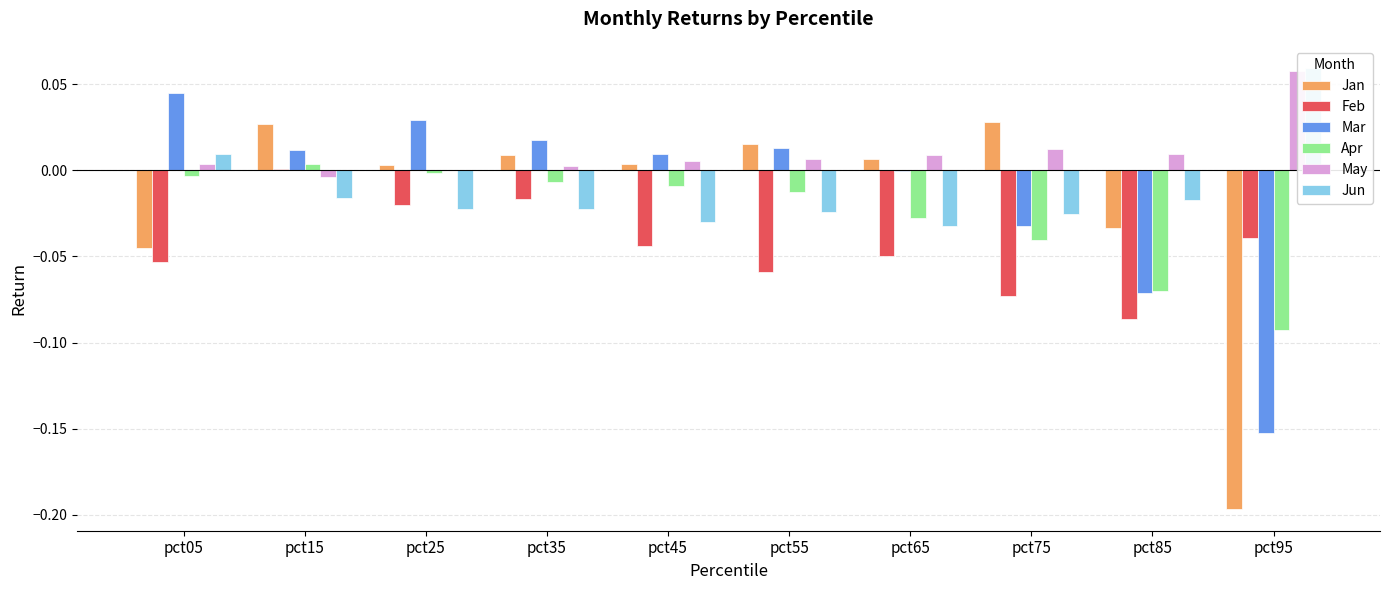

How many values in the Jan series are below 0?

3